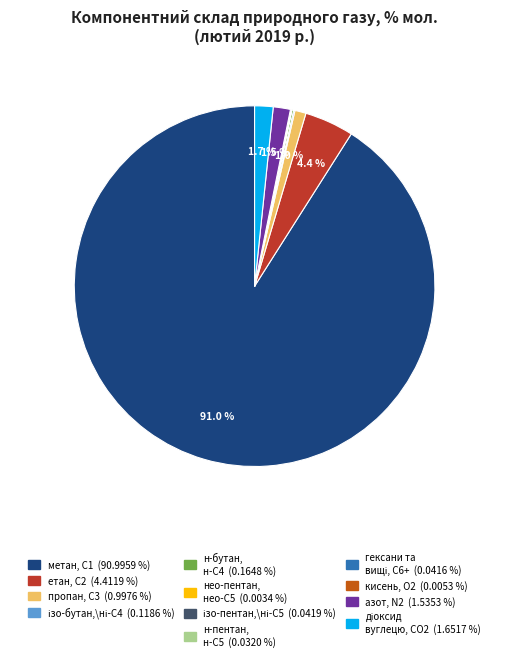

Is there a majority slice in this chart?

Yes